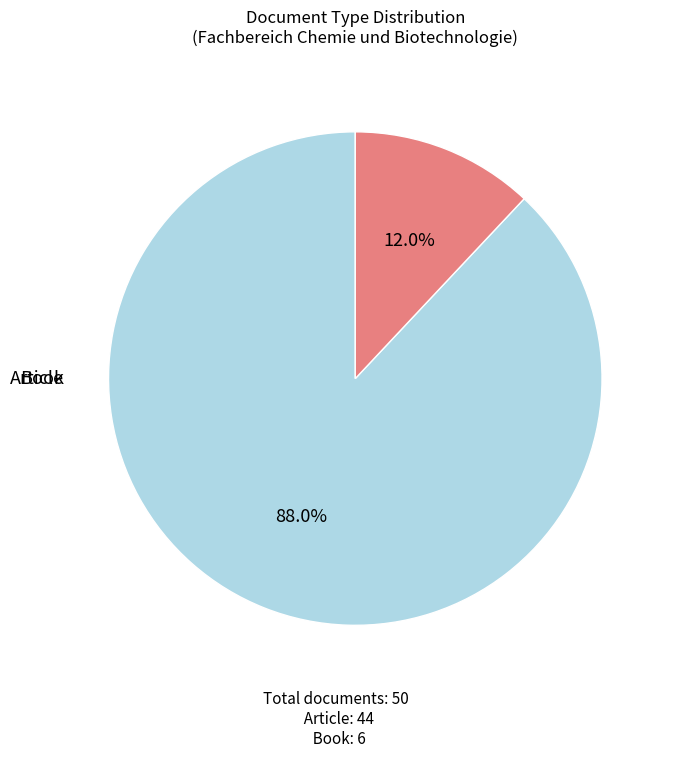

Is there any slice that represents more than half of the pie?

Yes